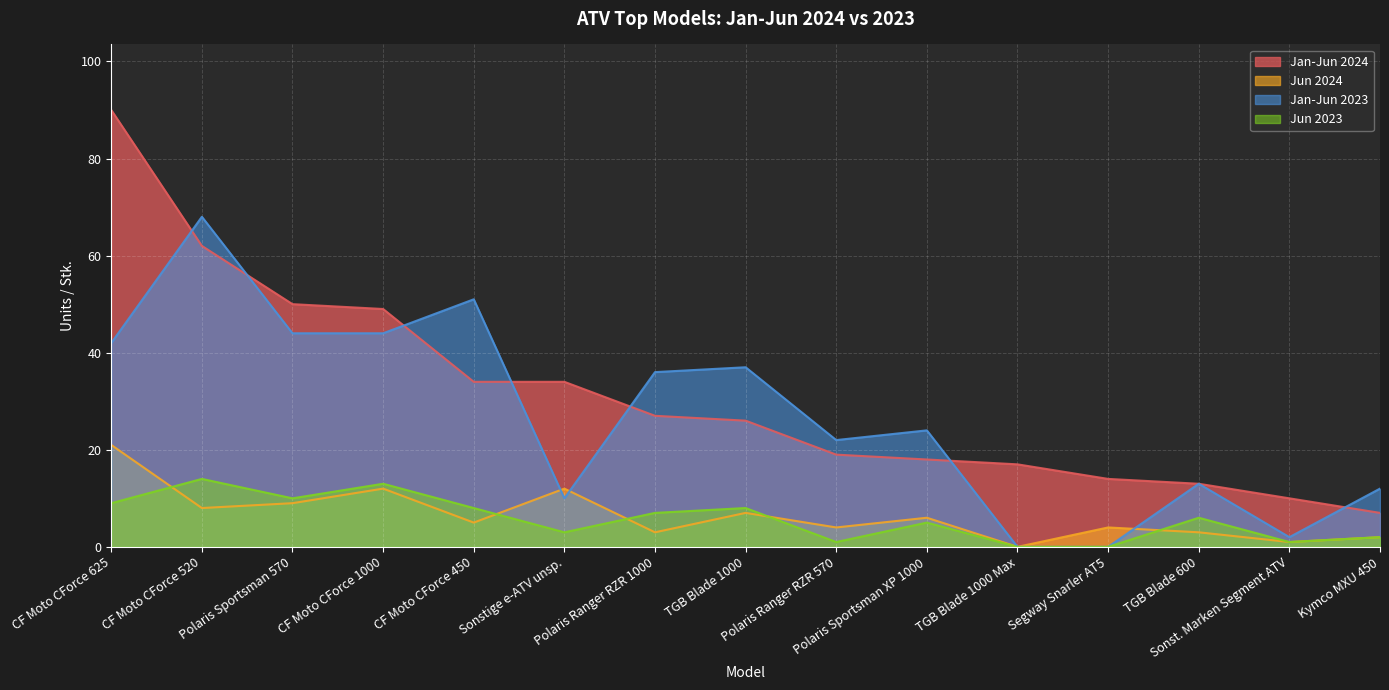

Is it true that Jan-Jun 2024 equals 18 at Polaris Sportsman XP 1000?

True